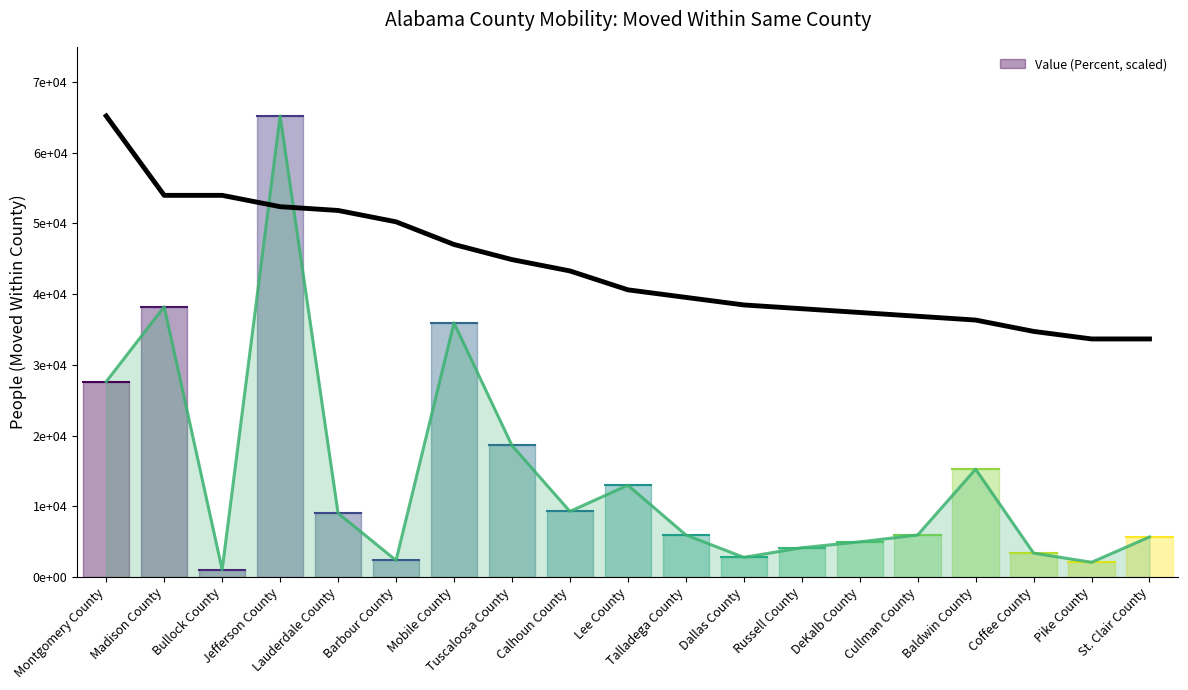

At which label does People (Moved Within County) first exceed 5957?

Montgomery County